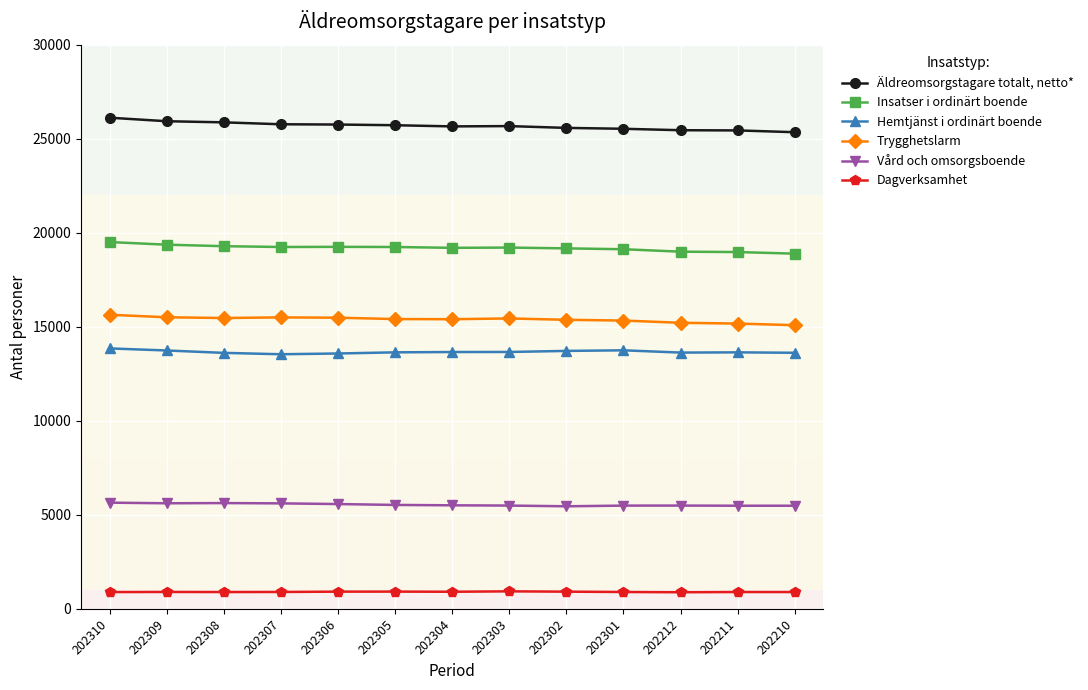

What is the value of the Vård och omsorgsboende point at the 4th from the left?

5608